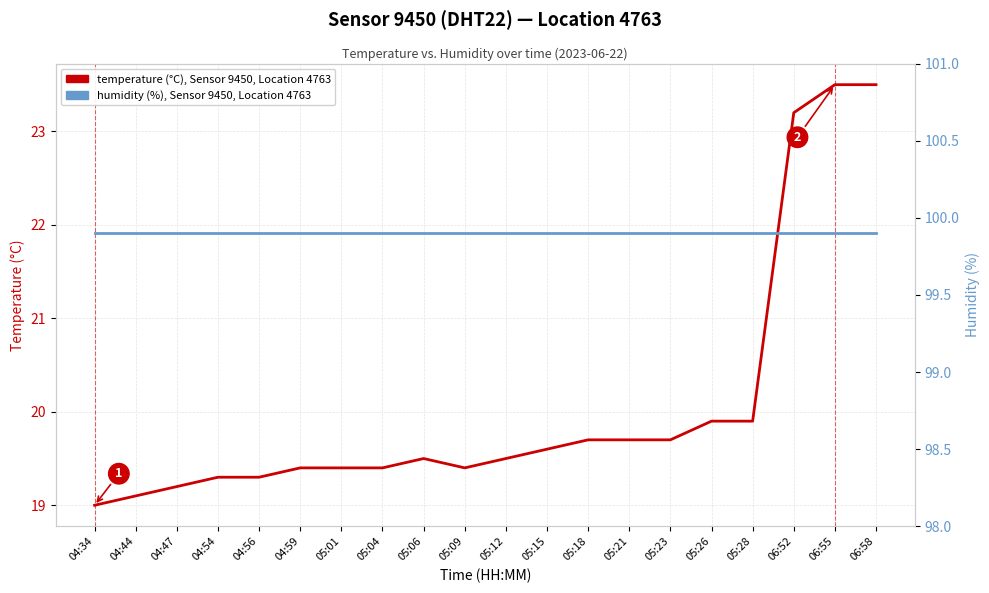

Between 04:47 and 05:04, which series saw the biggest shift?

temperature (°C), Sensor 9450, Location 4763